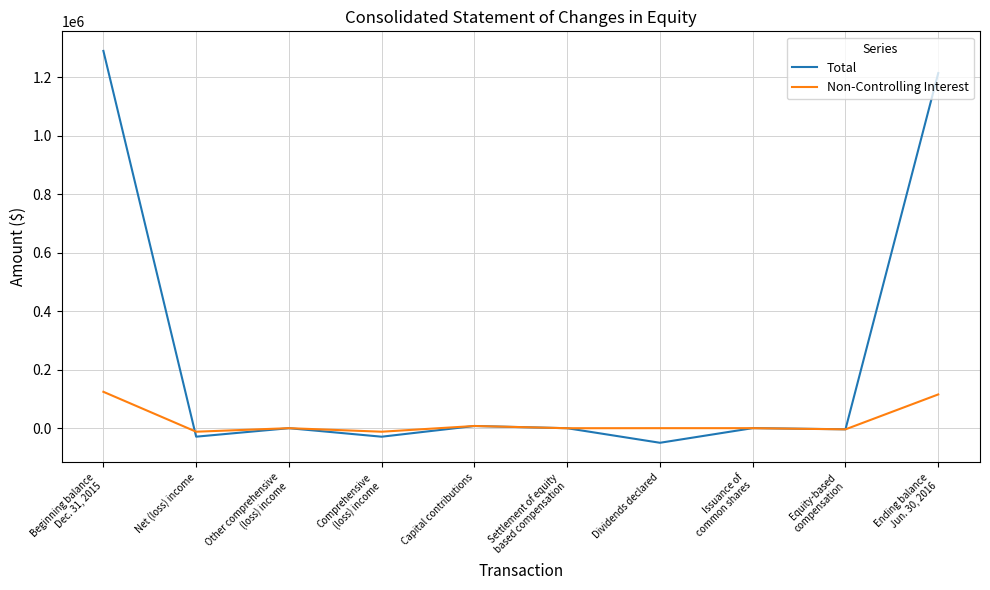

Is it true that Total equals -3846 at Equity-based
compensation?

True